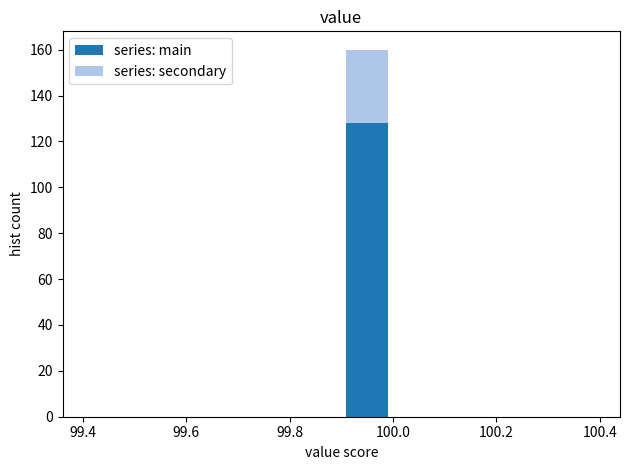

What is the total height of the stacked bar covering 99.9 to 100.0 on the x-axis? The values are not printed on the chart, so give them approximately, as read against the axis.

160